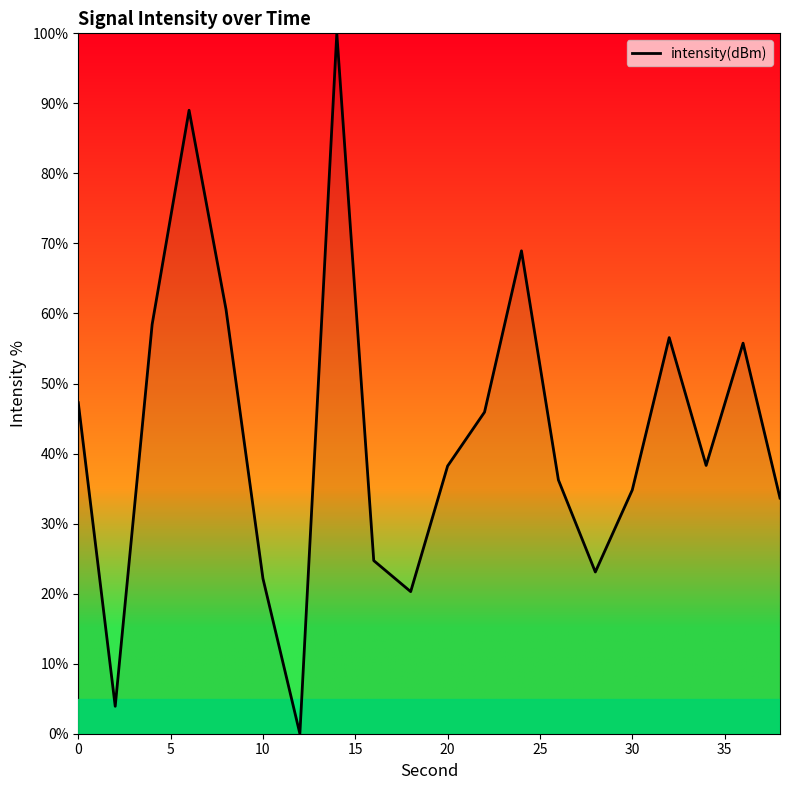

Does the chart have visible grid lines?

No